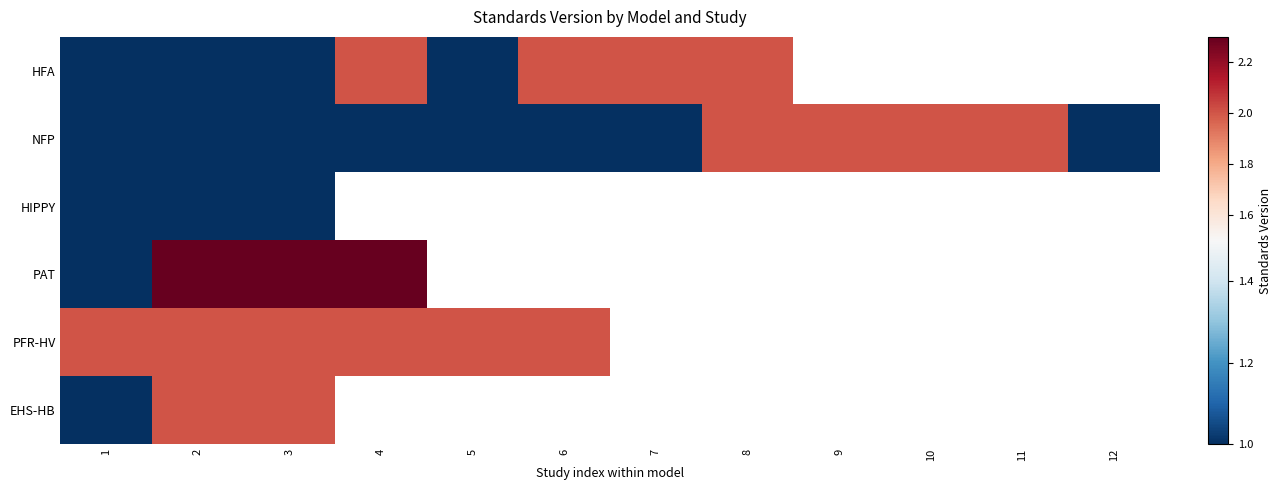

What is the minimum value shown in the chart?

1.0